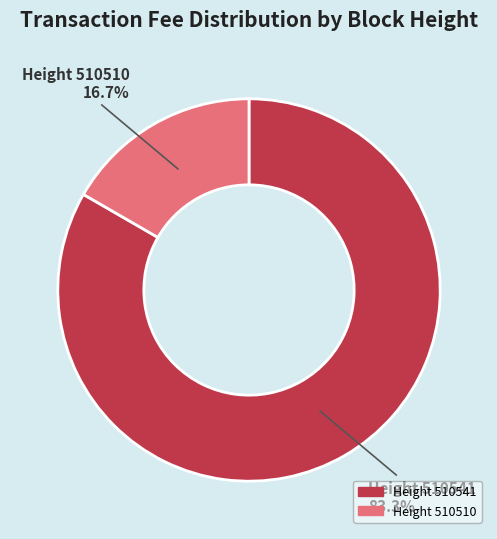

How many slices are in this pie chart?

2